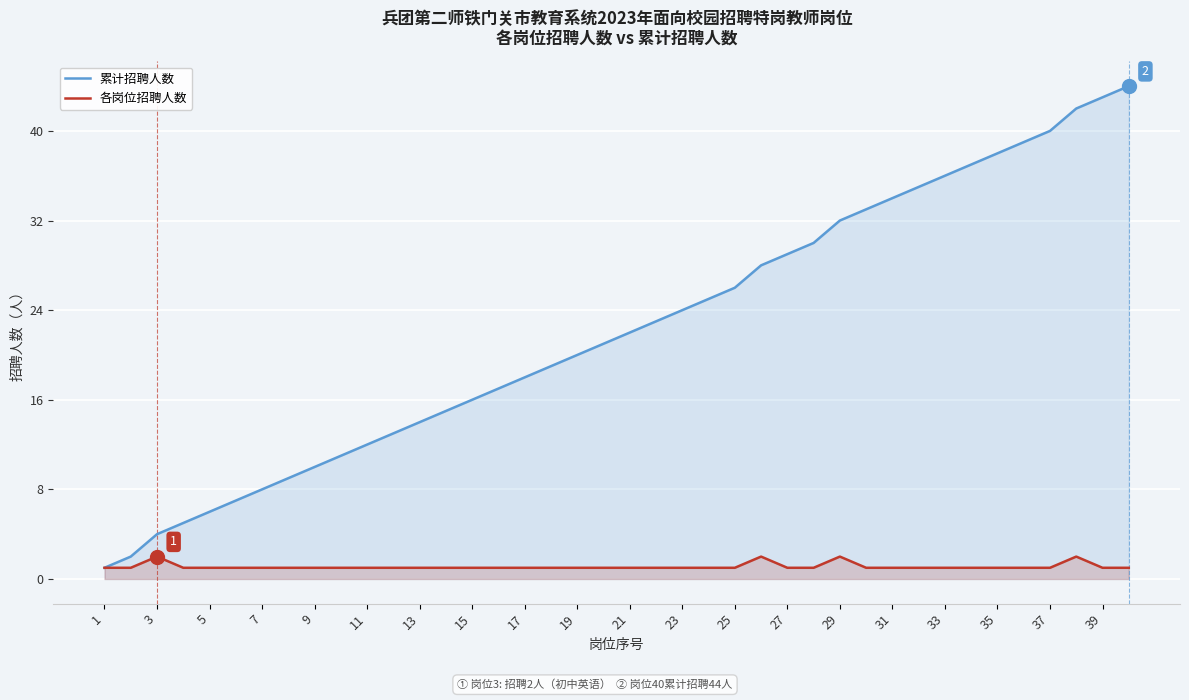

True or false: 各岗位招聘人数 and 累计招聘人数 cross at least once.

False